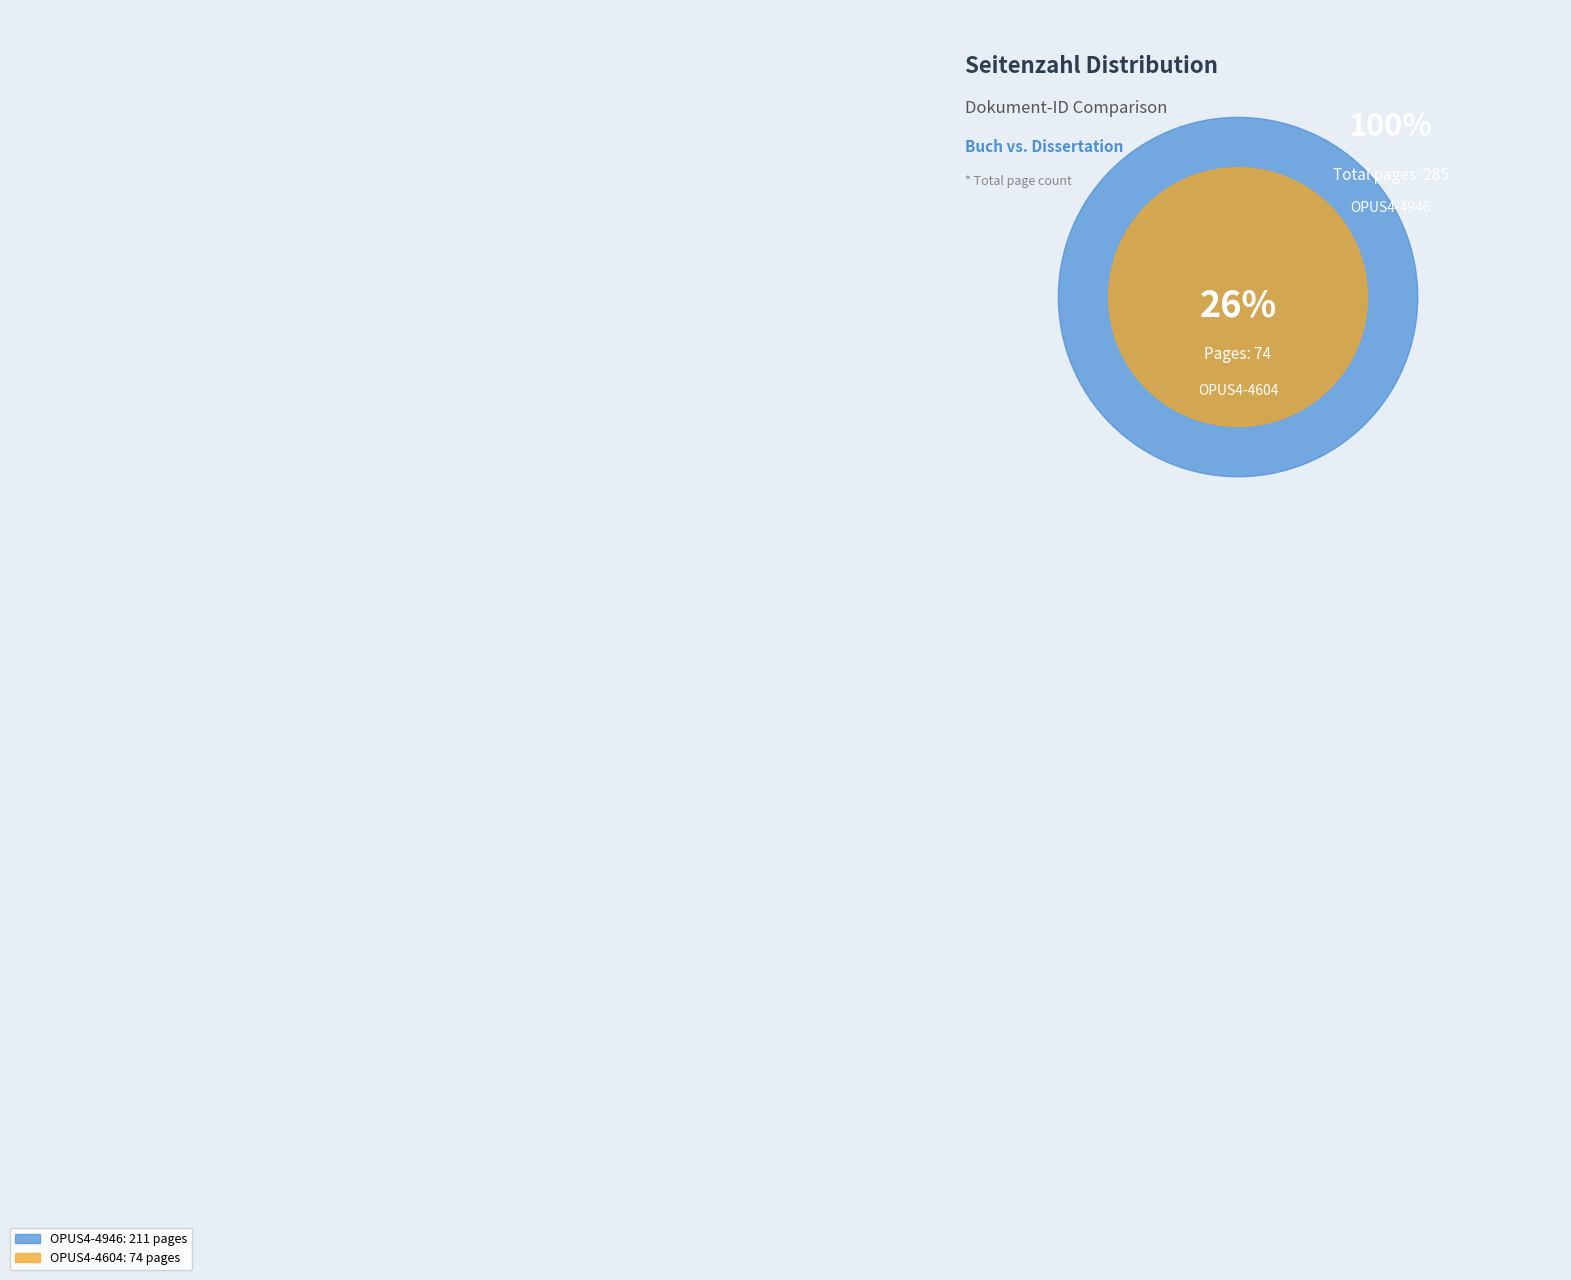

Rank the categories by value from highest to lowest.

OPUS4-4946, OPUS4-4604